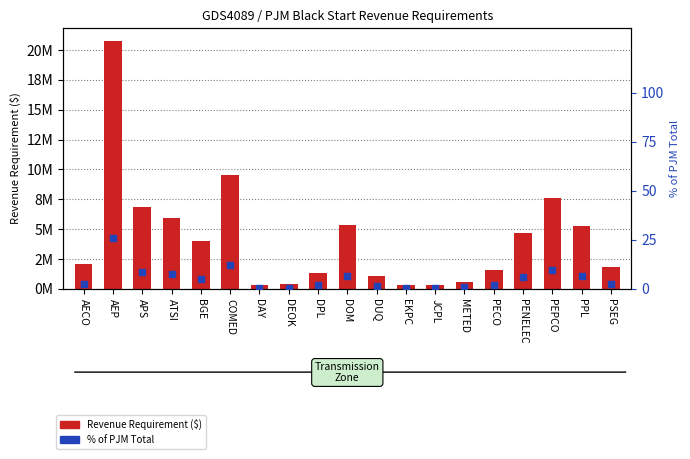

Which series has the widest spread of Y values?

Revenue Requirement